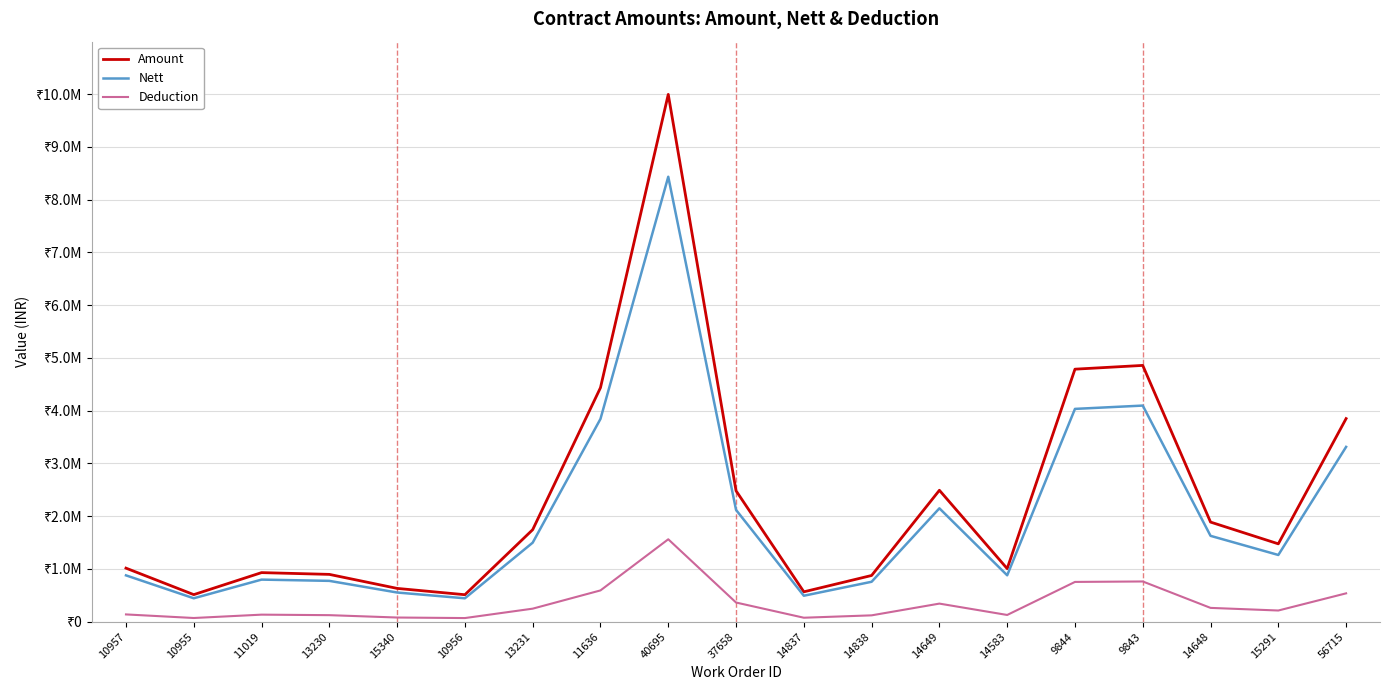

What is the sum of all Amount values?

44928849